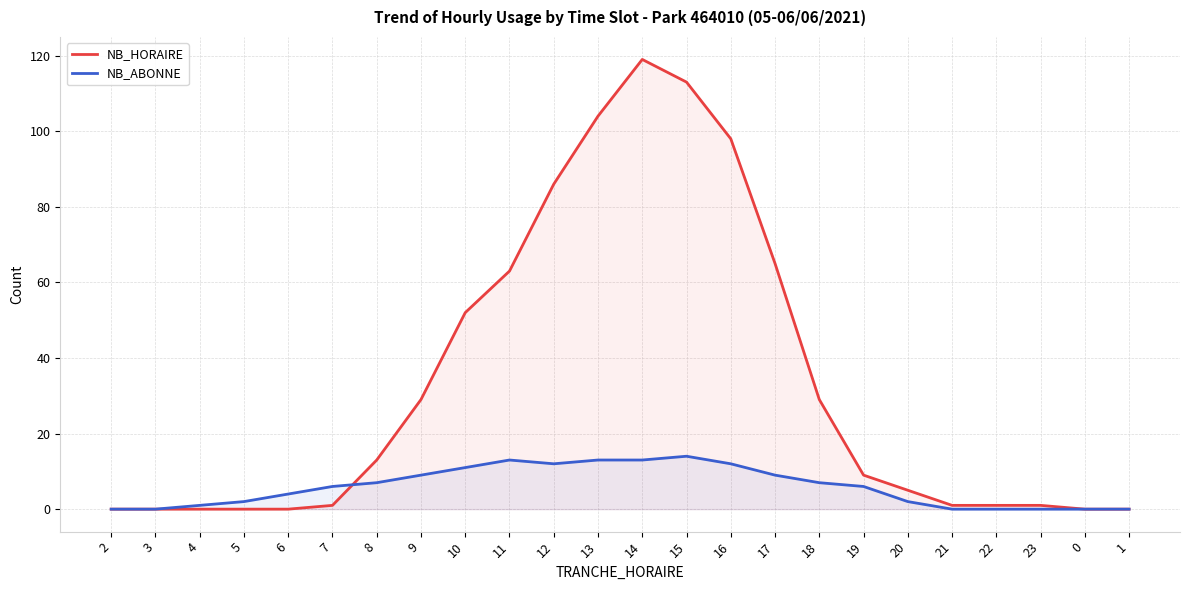

Which has a higher value, 7 or 23?

7